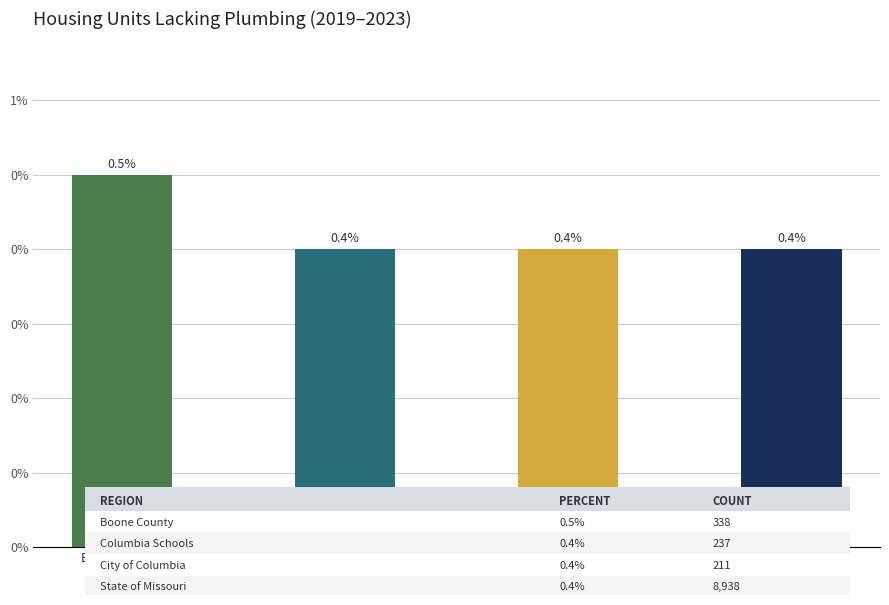

Between Boone County and Columbia
Schools, which is larger?

Boone County